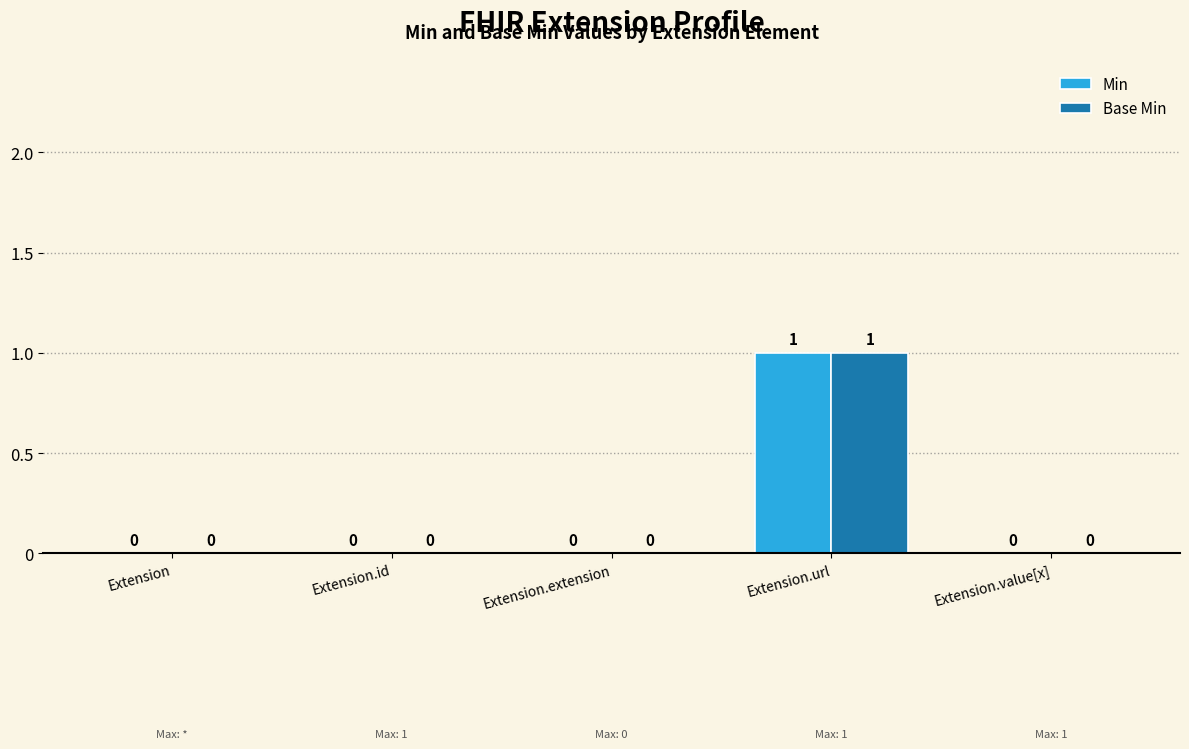

How many values in Min are above zero?

1